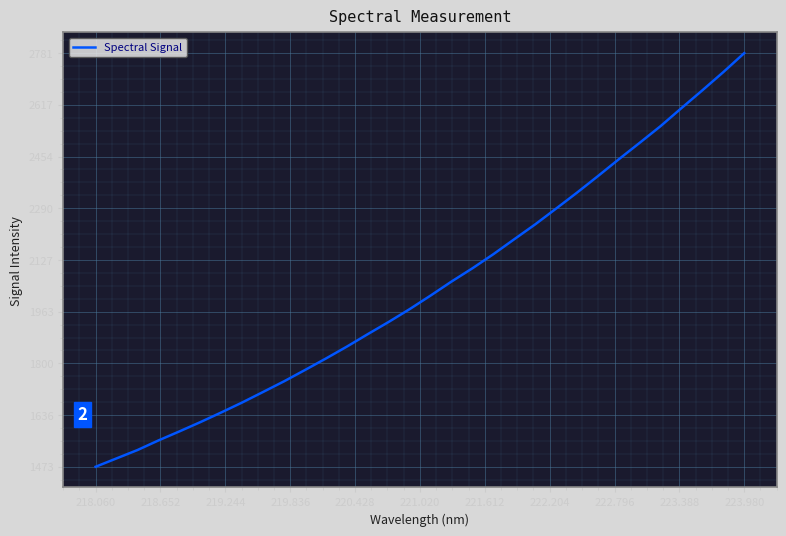

What is the difference between the maximum and minimum values?

1308.0